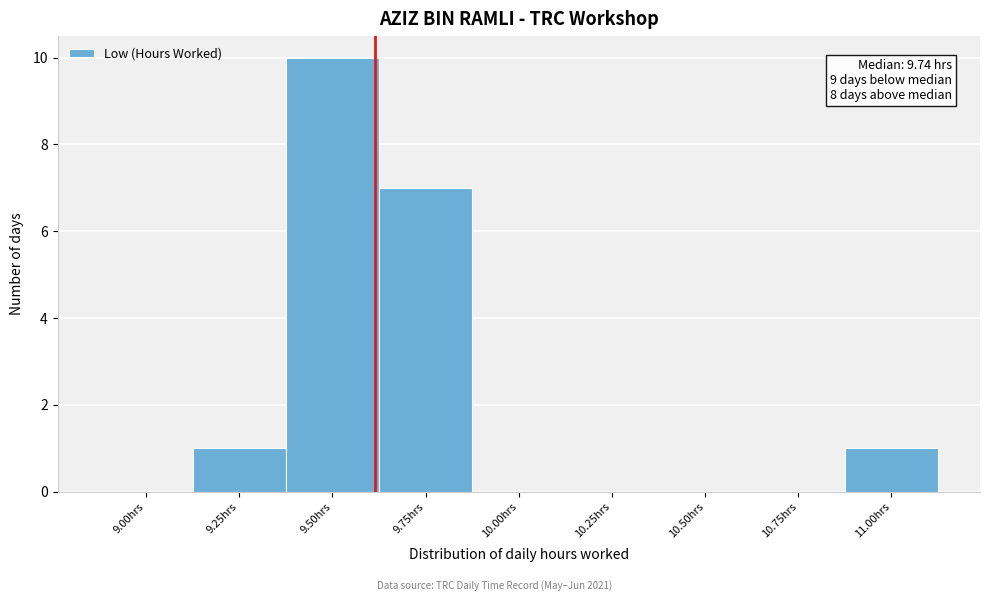

Reading right to left, transcribe all the data shown in this chart.

11.00hrs=1	10.75hrs=0	10.50hrs=0	10.25hrs=0	10.00hrs=0	9.75hrs=7	9.50hrs=10	9.25hrs=1	9.00hrs=0